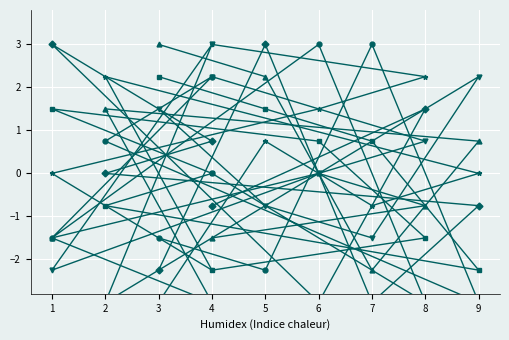

How many times do col_3 and col_5 cross each other?

5